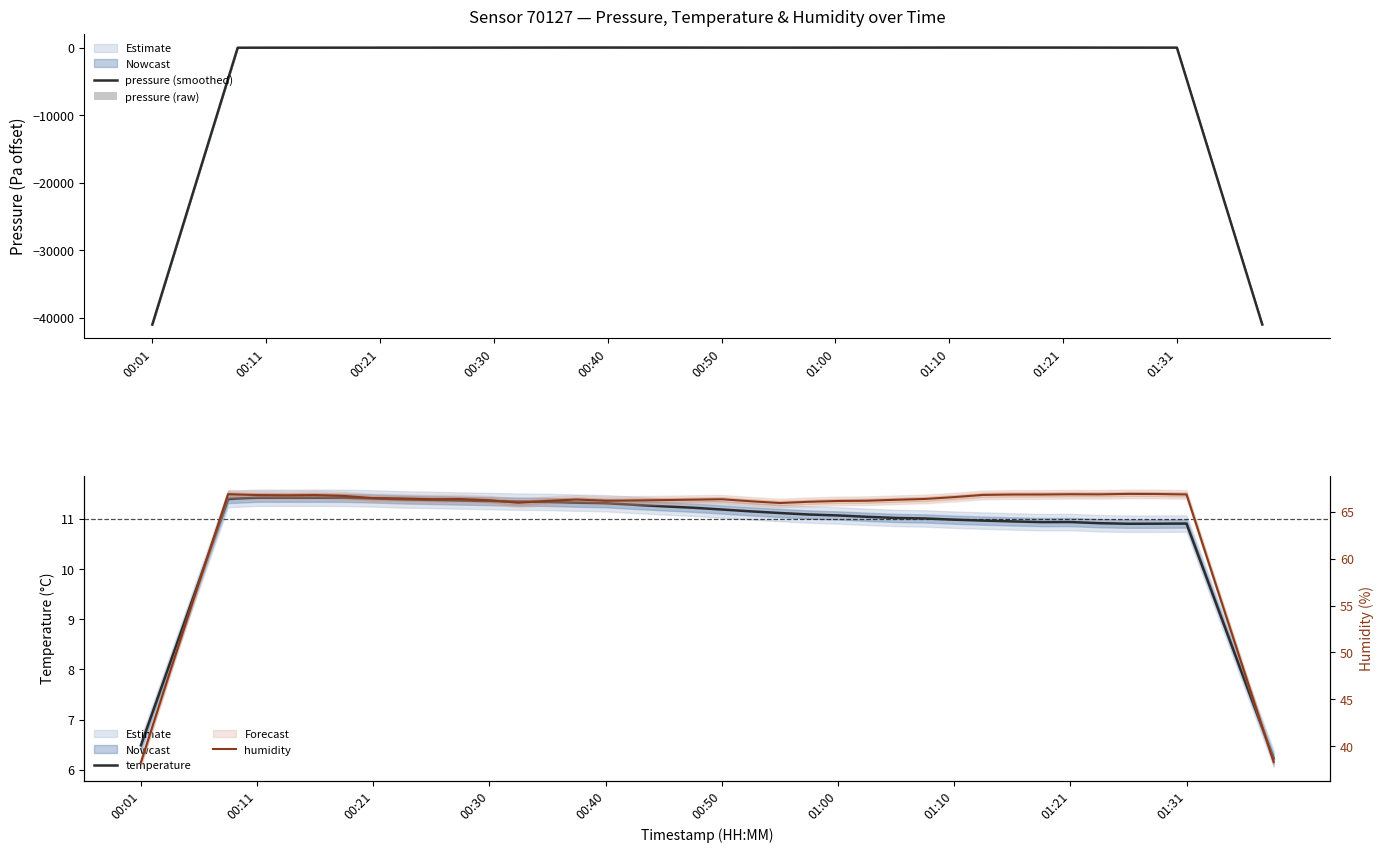

What is the minimum value shown in the chart?

-41011.5